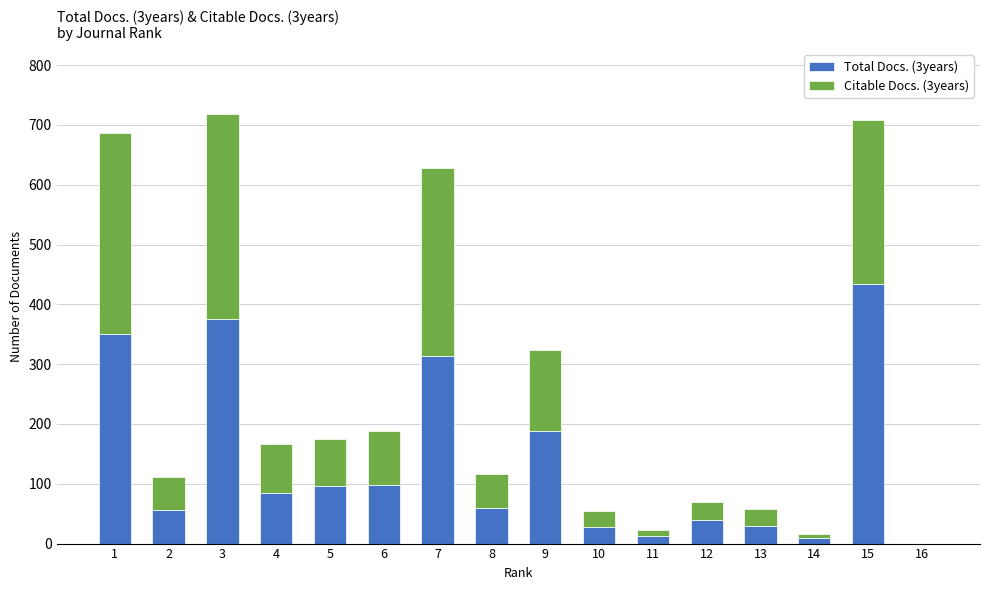

The Total Docs. (3years) series shows 15 at 12. True or false?

False